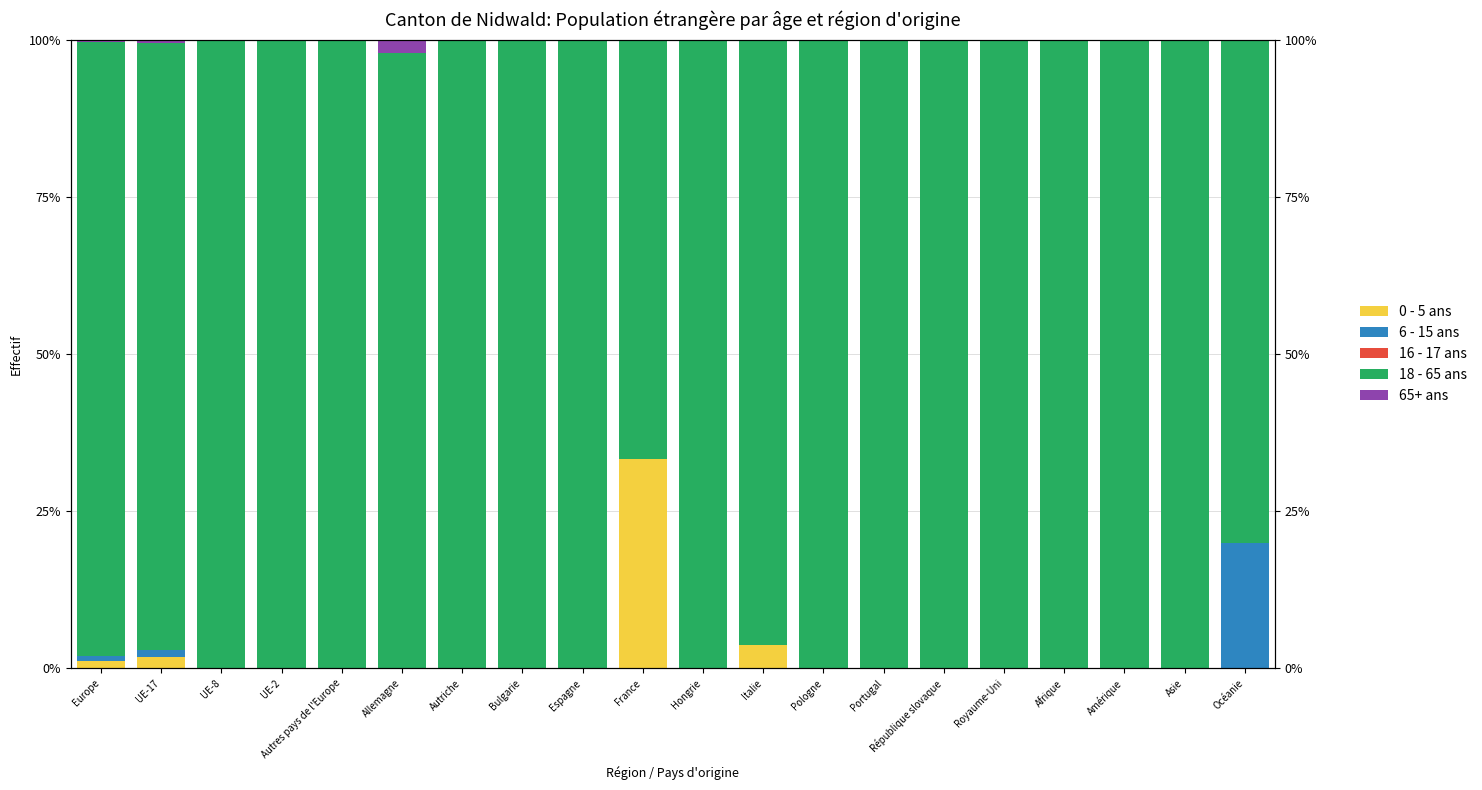

What is the label of the 18th bar from the left?

Amérique